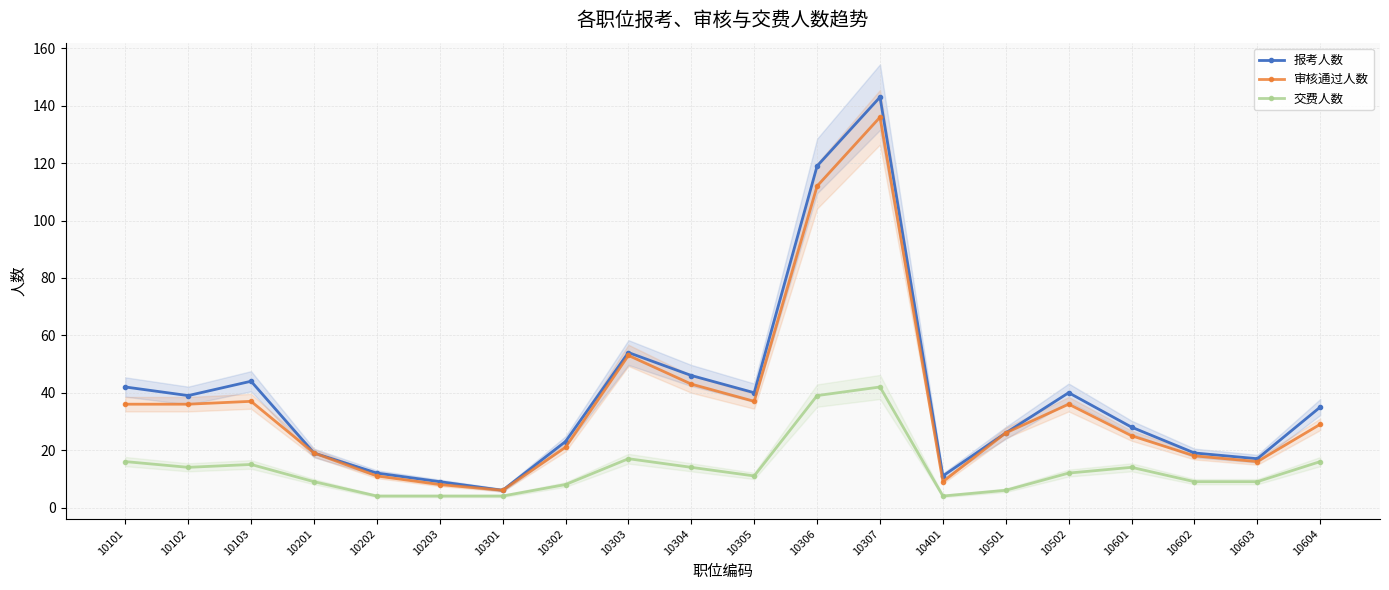

Read the 报考人数 value at 10102, to the nearest 50.

50